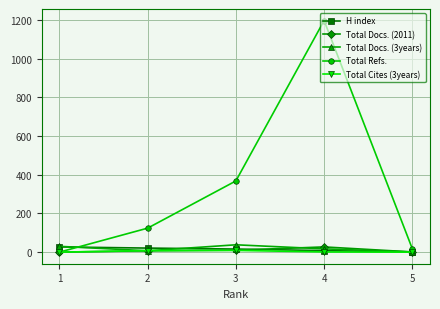

Which series has the largest total across all categories?

Total Refs.